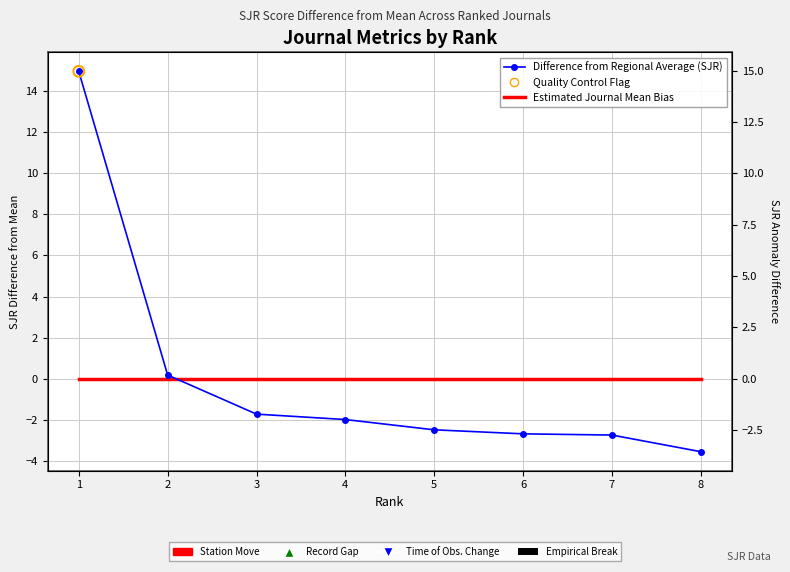

Which series has the widest spread of Y values?

Difference from Regional Average (SJR)